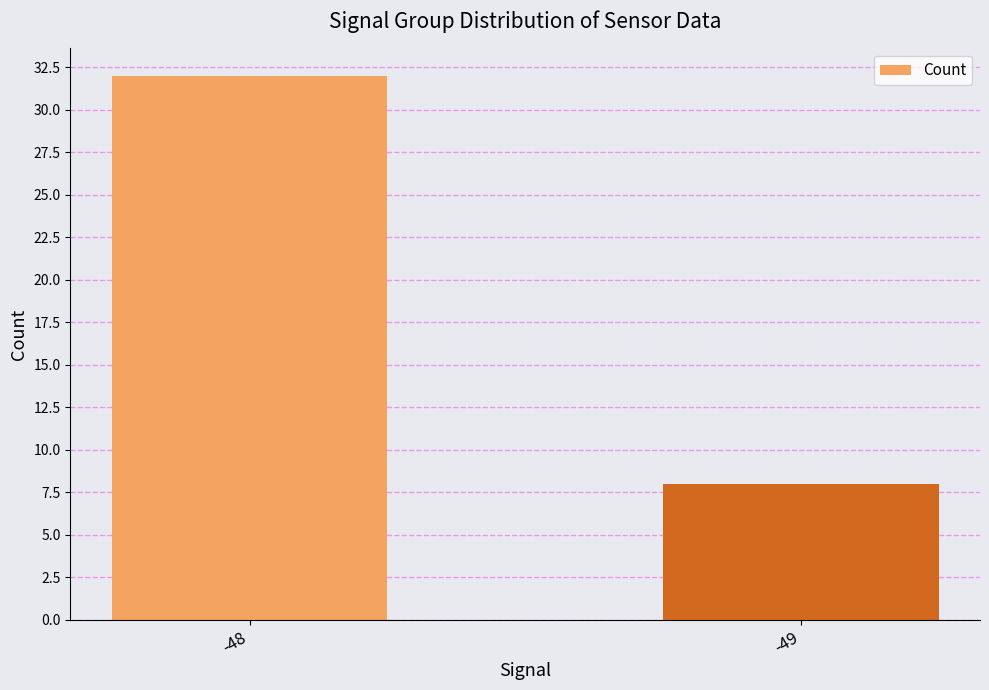

Reading left to right, transcribe all the data shown in this chart.

32	8